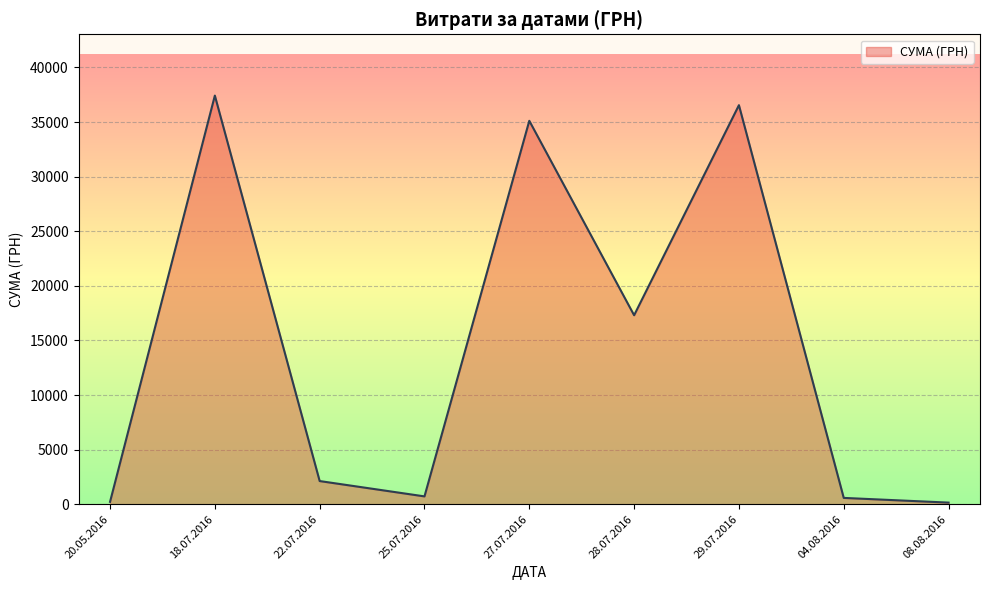

What is the change in value from 22.07.2016 to 29.07.2016?

+34424.4